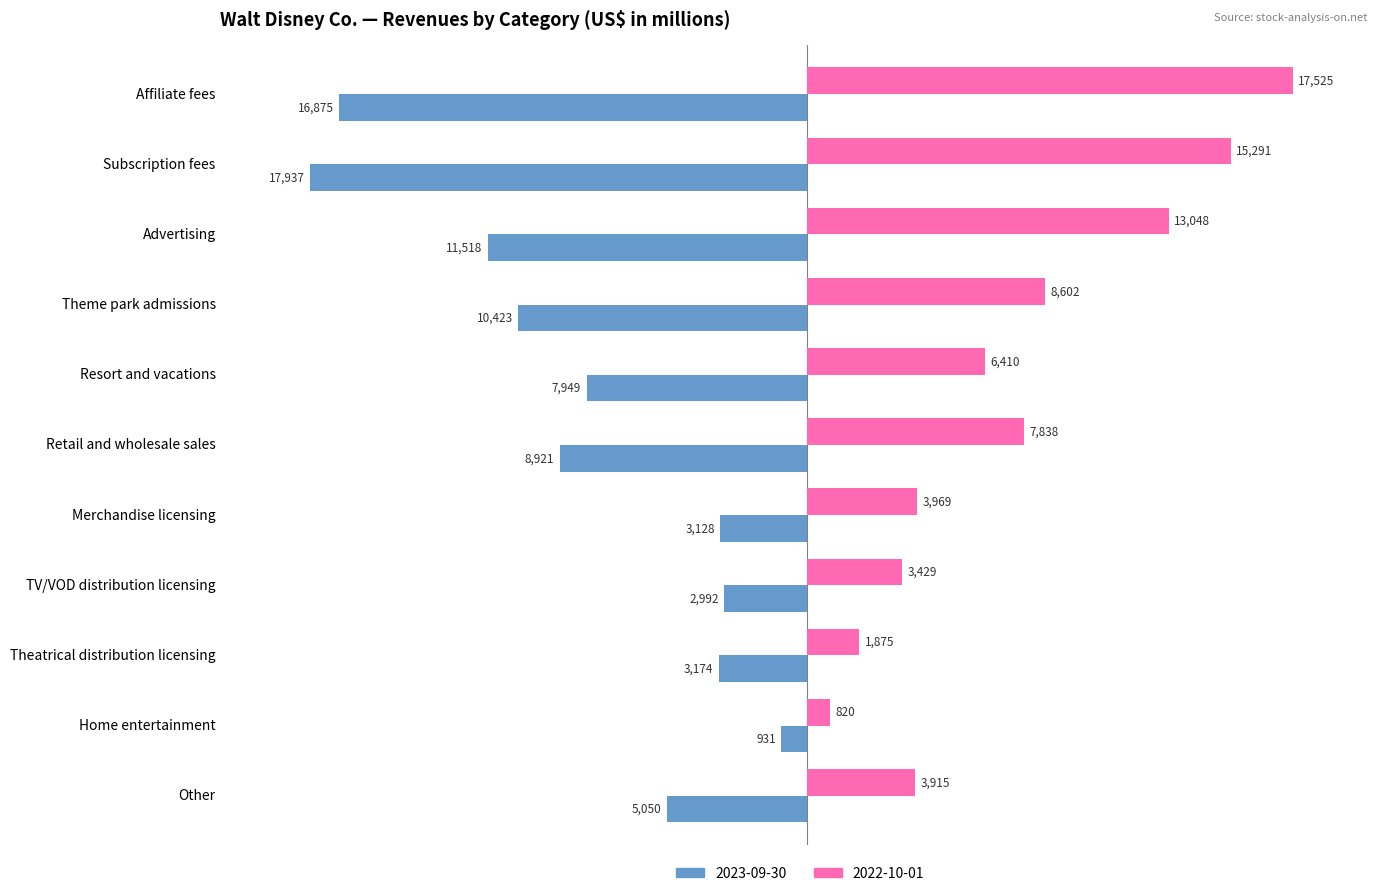

How many values in the 2023-09-30 series exceed -7949?

5